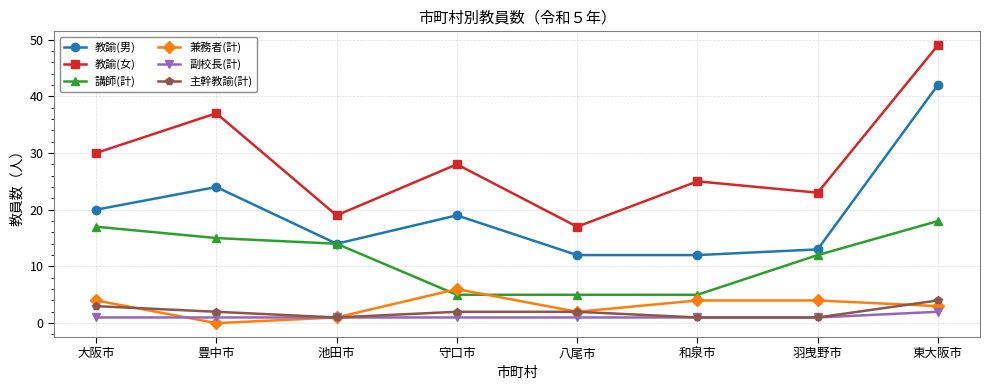

Which series has the largest total across all categories?

教諭(女)